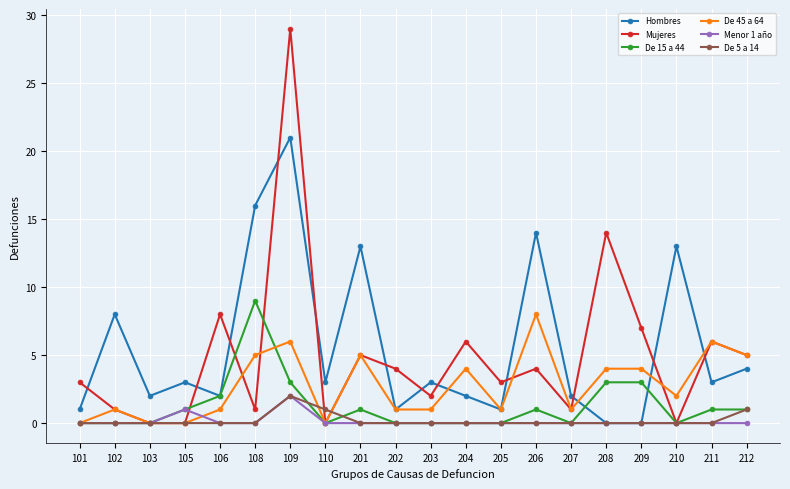

Is it true that De 5 a 14 equals -1 at 102?

False